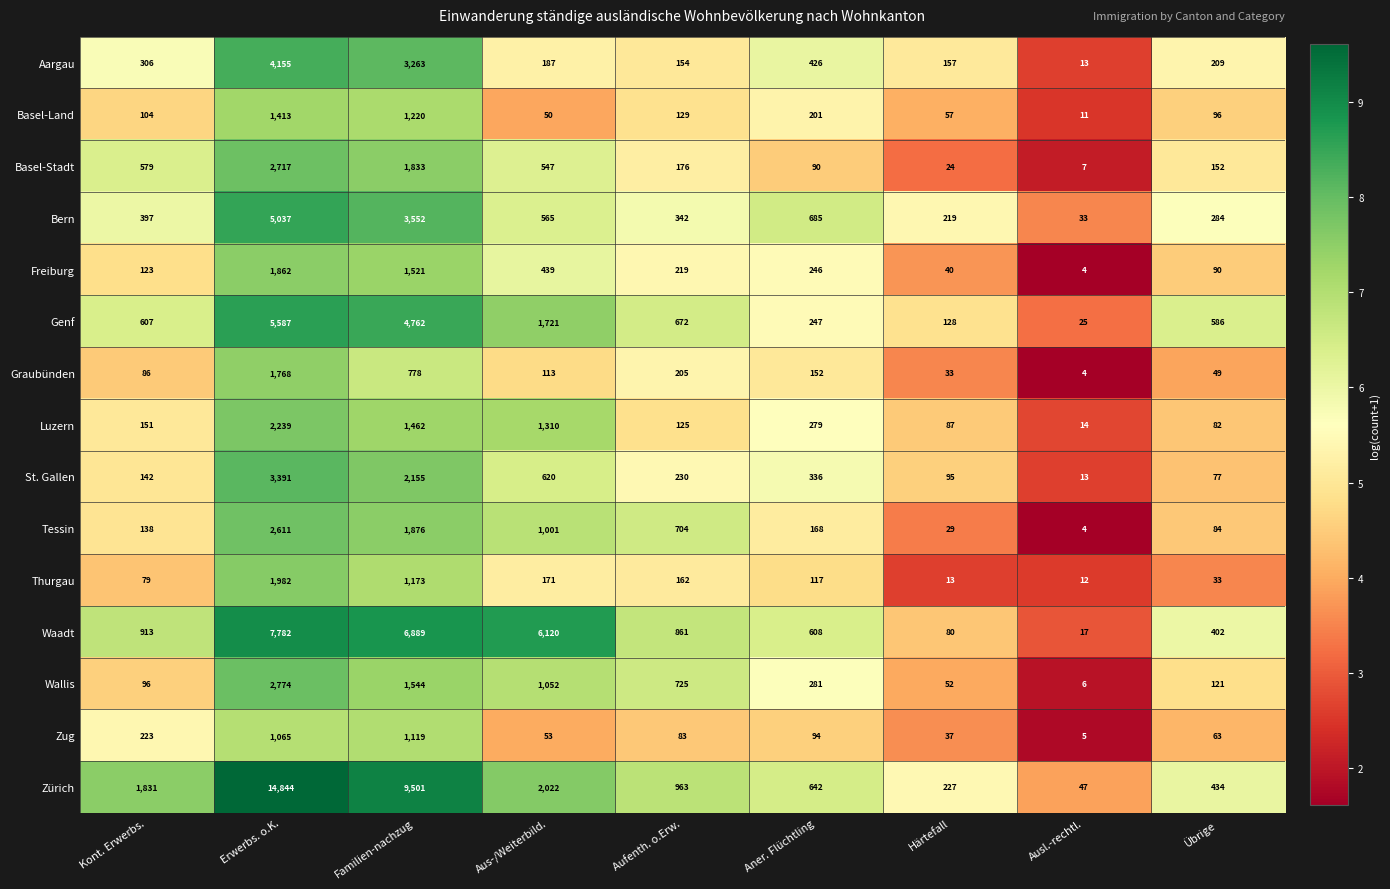

What is the maximum value shown in the chart?

14844